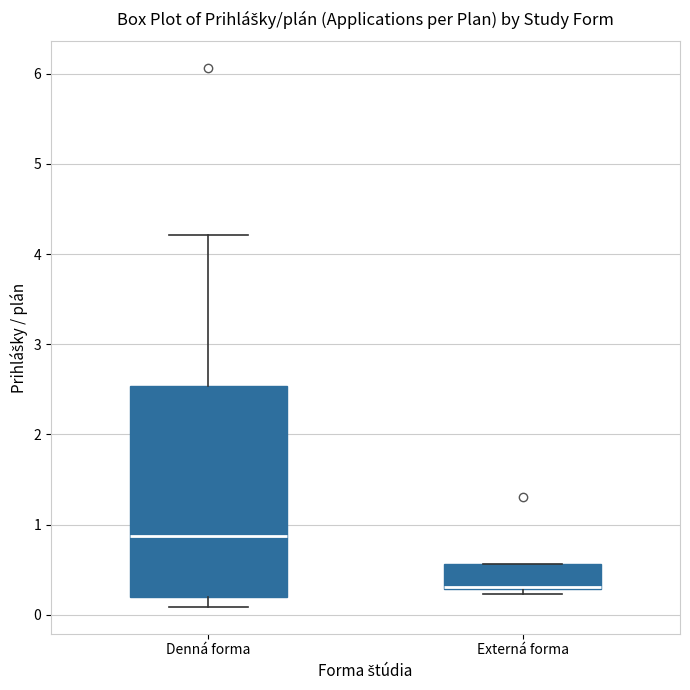

Where is the upper edge of the box for Denná forma on the y-axis? The values are not printed on the chart, so give them approximately, as read against the axis.

2.5